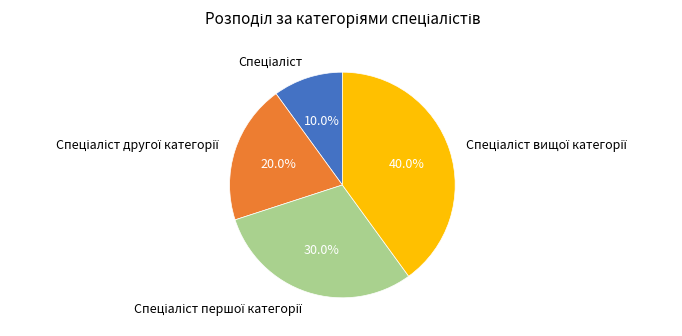

How many segments does this pie chart have?

4